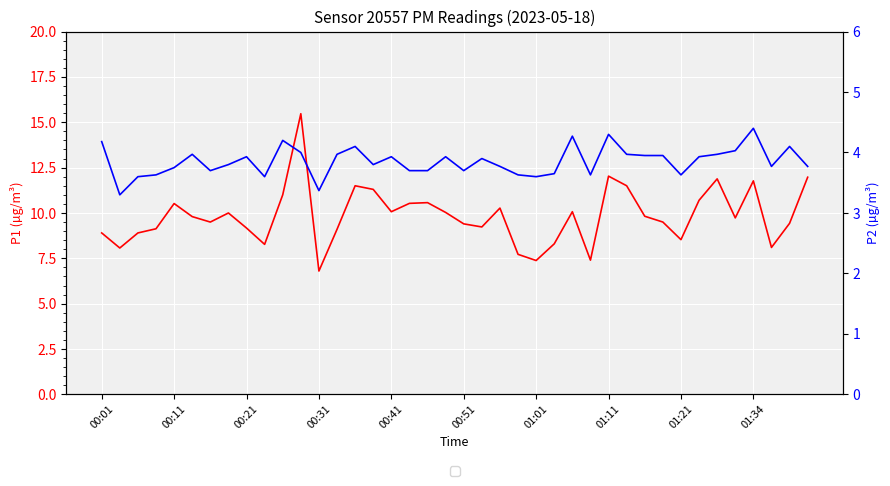

Does the chart display data point markers on the line(s)?

No